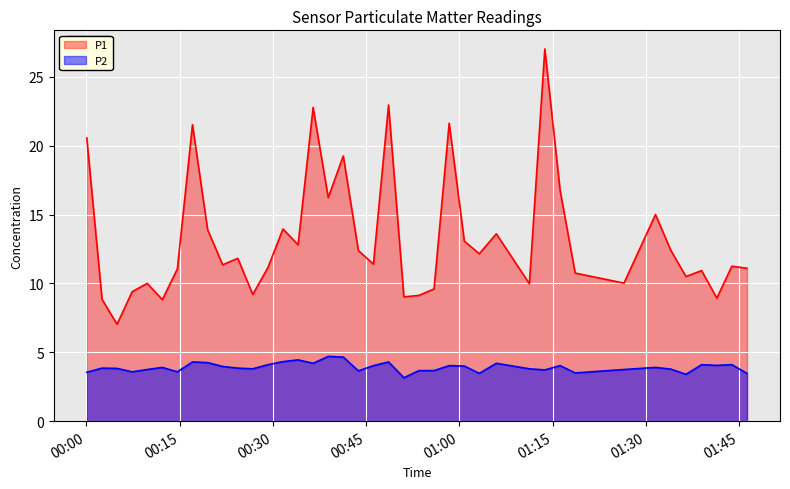

At how many categories does at least one series exceed 6?

40